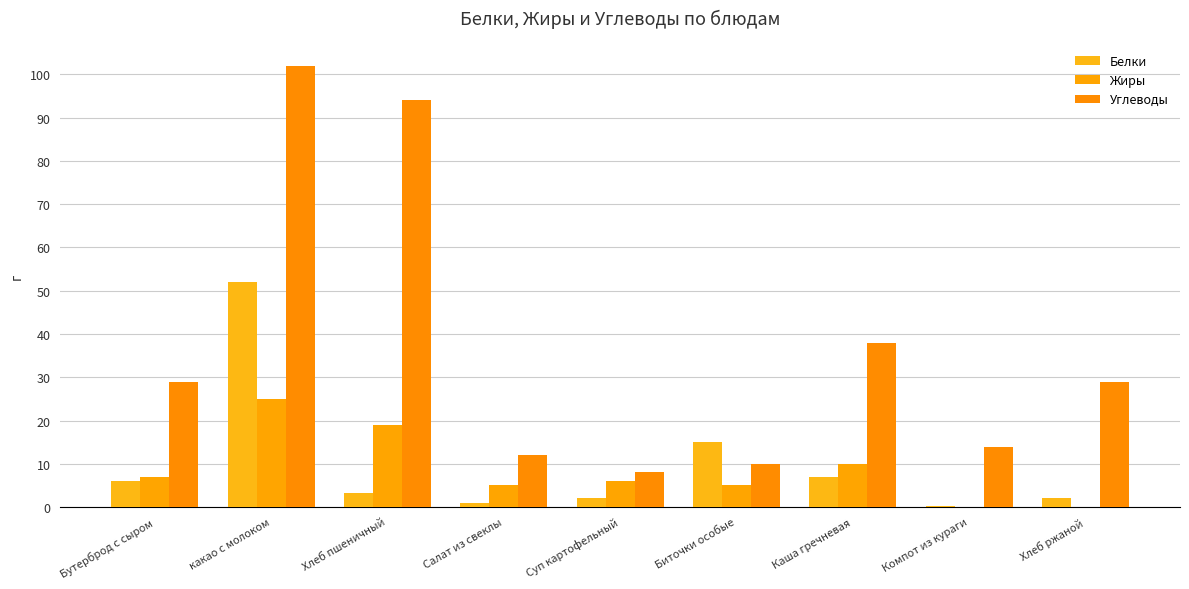

Are the bars horizontal?

No